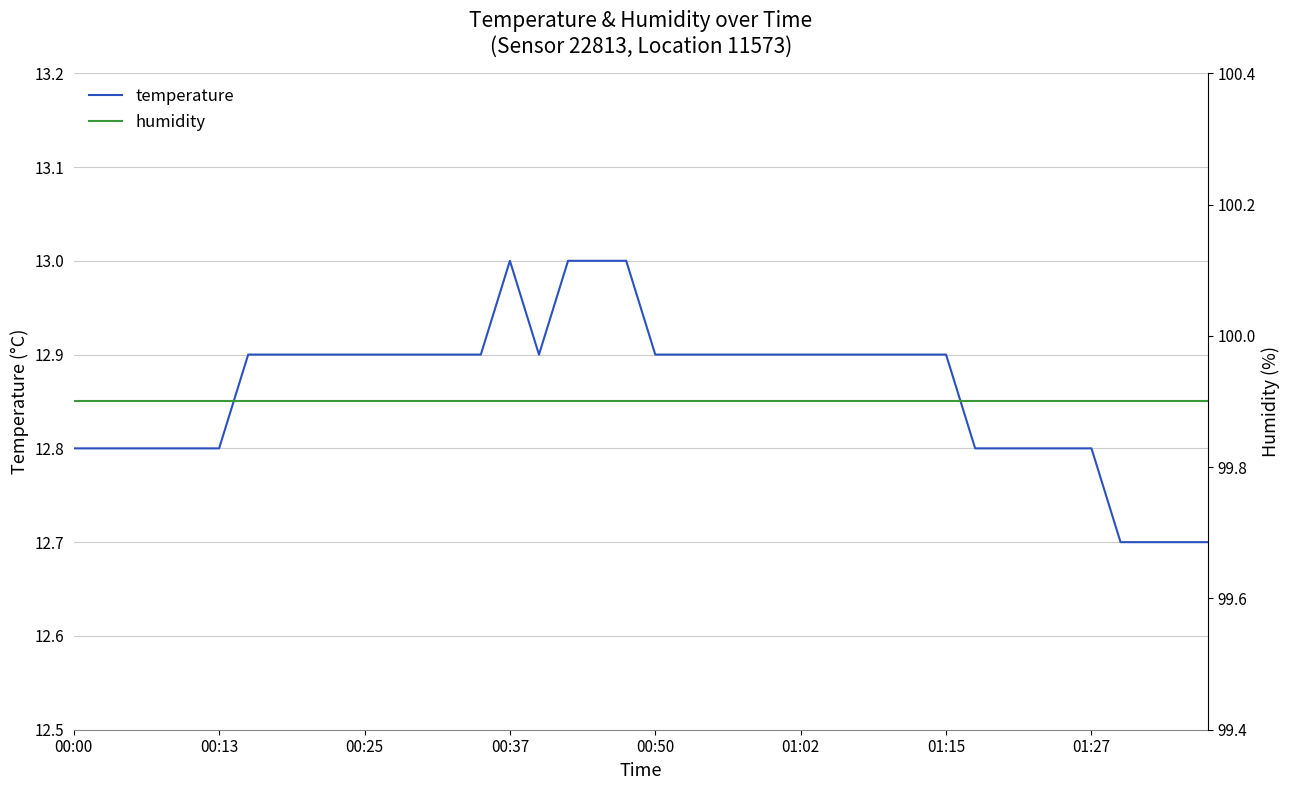

Reading left to right, extract all data points from this chart.

temperature: 12.8	12.8	12.8	12.8	12.8	12.8	12.9	12.9	12.9	12.9	12.9	12.9	12.9	12.9	12.9	13.0	12.9	13.0	13.0	13.0	12.9	12.9	12.9	12.9	12.9	12.9	12.9	12.9	12.9	12.9	12.9	12.8	12.8	12.8	12.8	12.8	12.7	12.7	12.7	12.7
humidity: 99.9	99.9	99.9	99.9	99.9	99.9	99.9	99.9	99.9	99.9	99.9	99.9	99.9	99.9	99.9	99.9	99.9	99.9	99.9	99.9	99.9	99.9	99.9	99.9	99.9	99.9	99.9	99.9	99.9	99.9	99.9	99.9	99.9	99.9	99.9	99.9	99.9	99.9	99.9	99.9